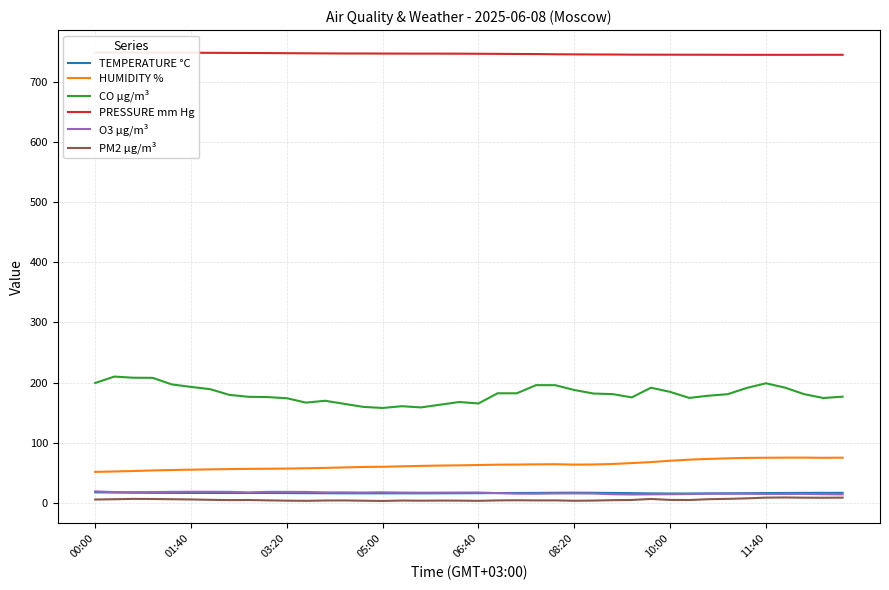

Reading right to left, extract all data points from this chart.

TEMPERATURE °C: 16.5	16.5	16.5	16.3	16.1	15.9	15.7	15.5	15.4	15.3	15.6	16.0	16.3	16.6	16.8	16.7	16.4	16.3	16.1	16.0	15.9	15.7	15.7	15.7	15.7	15.7	15.8	15.9	16.0	16.1	16.3	16.3	16.2	16.3	16.3	16.4	16.5	16.8	17.1	17.3
HUMIDITY %: 75.0	74.8	75.1	75.1	74.9	74.7	74.0	72.9	71.7	69.9	67.7	66.0	64.6	63.7	63.5	64.1	63.9	63.6	63.4	62.8	62.3	61.9	61.4	60.6	59.9	59.6	58.8	58.0	57.4	56.9	56.6	56.4	56.0	55.6	55.1	54.5	53.8	52.8	52.0	51.4
CO µg/m³: 176.6	174.3	180.7	191.5	198.8	191.1	180.7	178.2	174.5	184.5	191.4	175.4	180.8	181.7	187.7	195.7	195.7	182.1	182.2	165.3	167.7	163.2	158.7	160.7	157.8	159.5	164.6	169.7	166.6	173.9	175.8	176.3	179.6	189.0	192.8	196.9	207.9	208.0	210.0	199.3
PRESSURE mm Hg: 745.5	745.5	745.4	745.4	745.4	745.4	745.5	745.5	745.6	745.6	745.7	745.7	745.9	746.0	746.2	746.4	746.7	746.8	747.0	747.2	747.3	747.4	747.4	747.5	747.5	747.6	747.6	747.8	747.9	748.1	748.3	748.5	748.6	748.7	748.9	749.0	749.0	749.2	749.3	749.2
O3 µg/m³: 13.9	14.2	14.7	14.7	14.6	15.0	15.1	15.1	14.5	14.2	14.0	13.8	14.1	15.3	15.5	15.5	15.1	15.2	16.1	17.0	17.0	16.9	16.7	16.9	17.4	17.0	17.2	17.3	18.0	18.1	18.1	17.2	18.1	18.3	18.3	18.1	17.8	17.6	17.7	19.0
PM2 µg/m³: 8.6	8.3	8.4	8.8	8.6	7.3	6.5	5.9	4.6	4.8	6.3	4.7	4.3	3.6	3.3	4.0	3.9	4.2	3.9	3.2	3.5	3.6	3.5	3.7	3.0	3.4	3.9	3.8	3.2	3.5	4.0	4.6	4.4	4.9	5.5	5.8	6.2	6.5	5.8	5.4